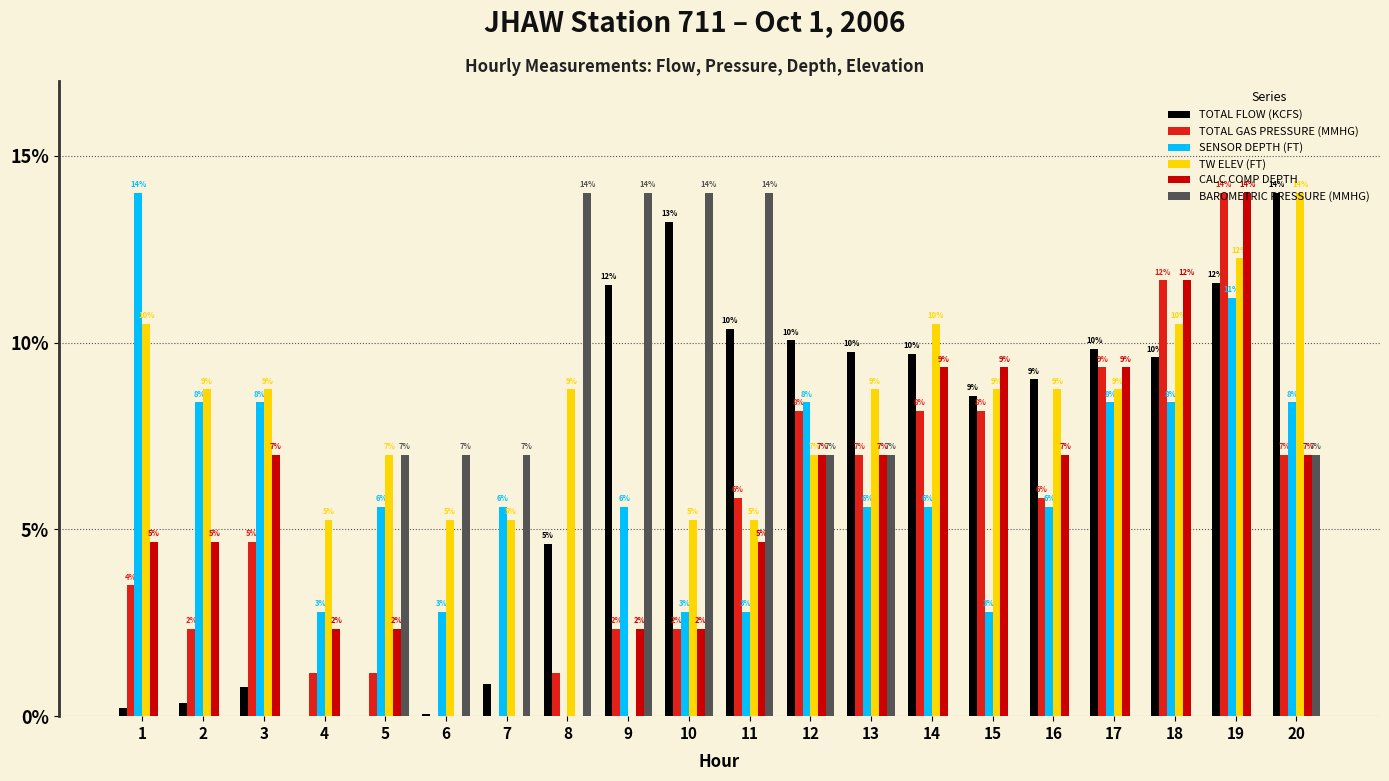

How many groups of bars are there?

20